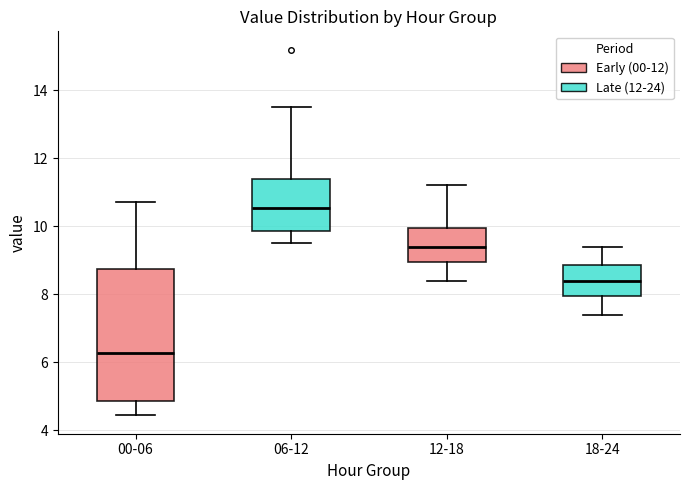

Which box is the tallest, from its lower edge to its upper edge?

00-06